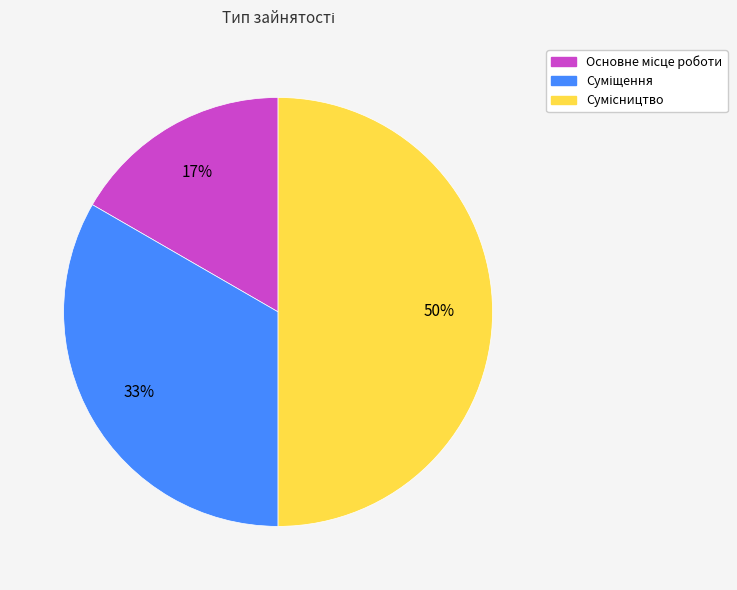

To the nearest percent, what is the difference between the largest and smallest slice percentages?

33%